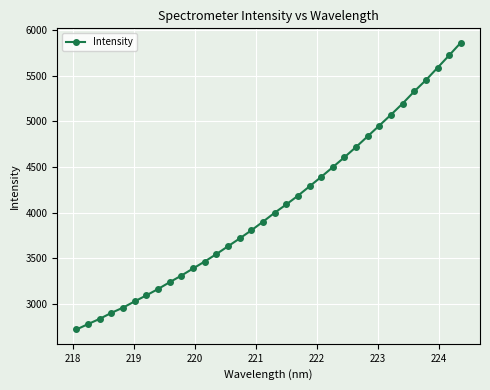

What is the maximum value shown in the chart?

5861.9